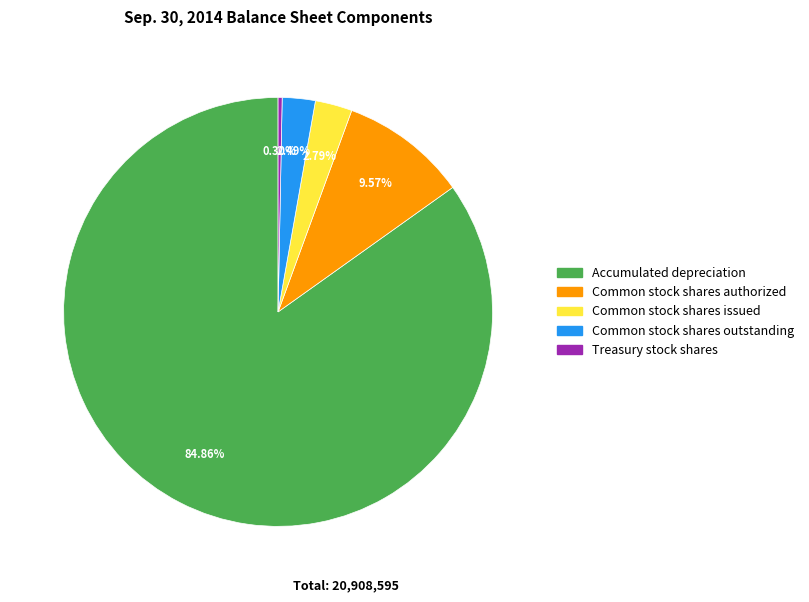

What portion of the pie excludes Common stock shares issued?

97.2%